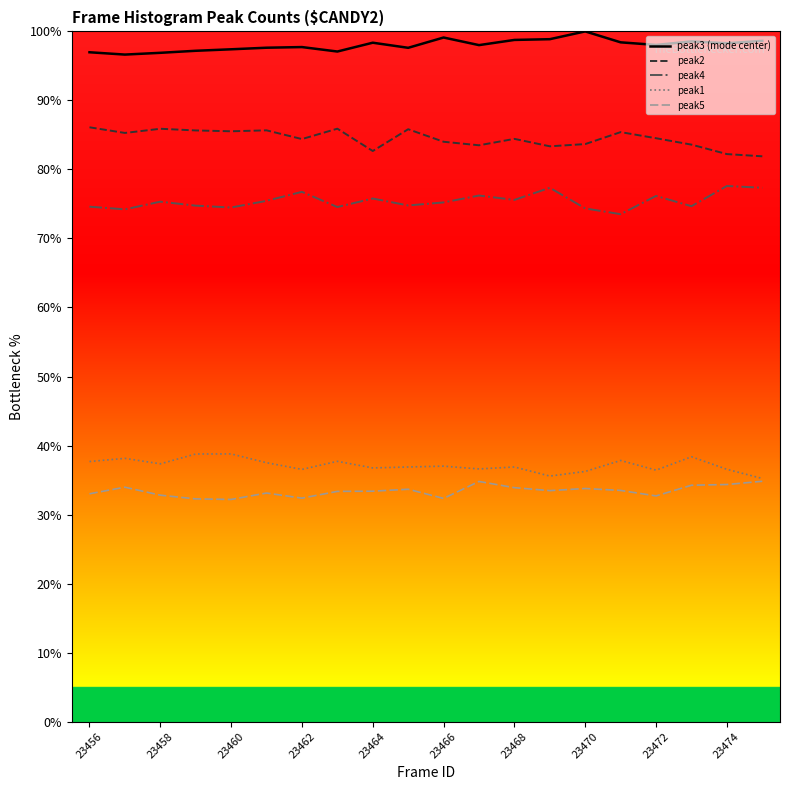

True or false: peak5 and peak4 cross at least once.

False